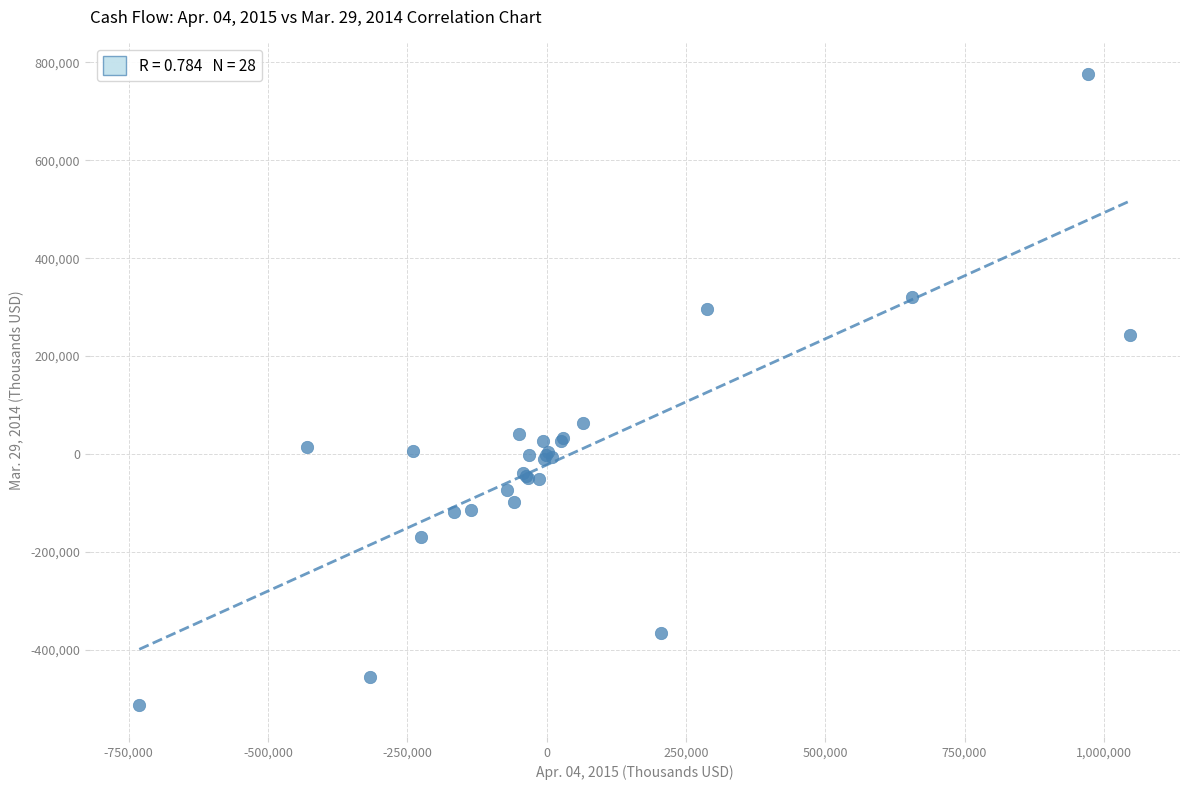

What Y value in the scatter plot is closest to 131312?

64017